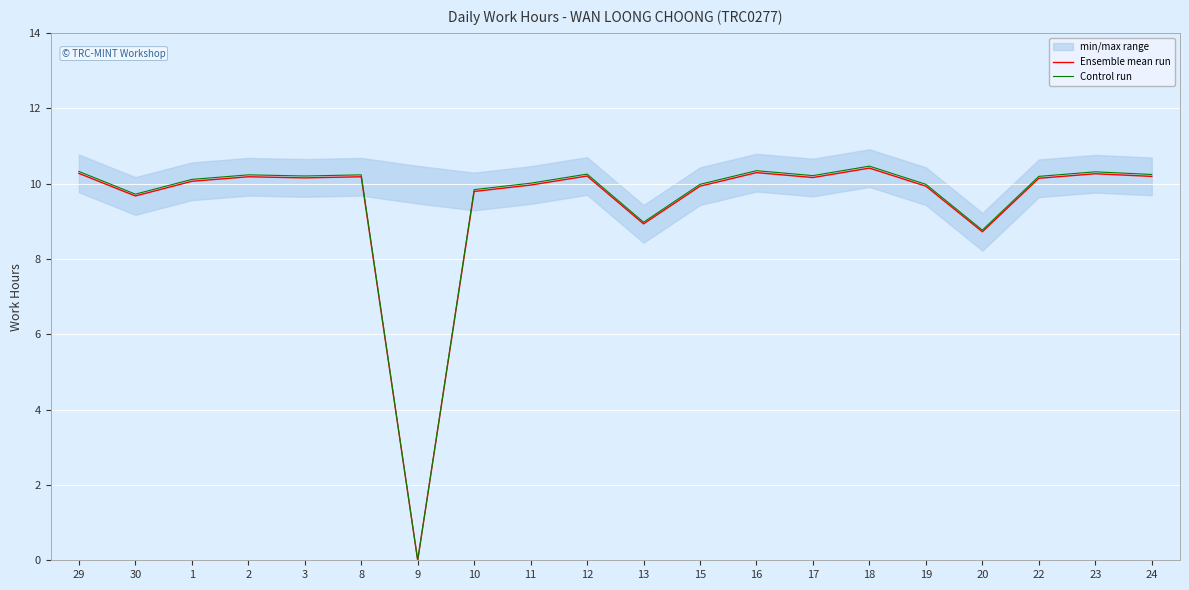

Where is the first local minimum for Ensemble mean run?

30